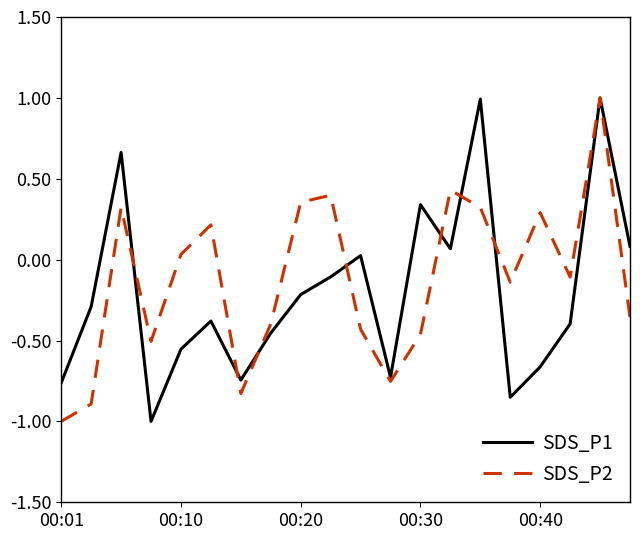

What is the highest value of the SDS_P2 series?

1.0